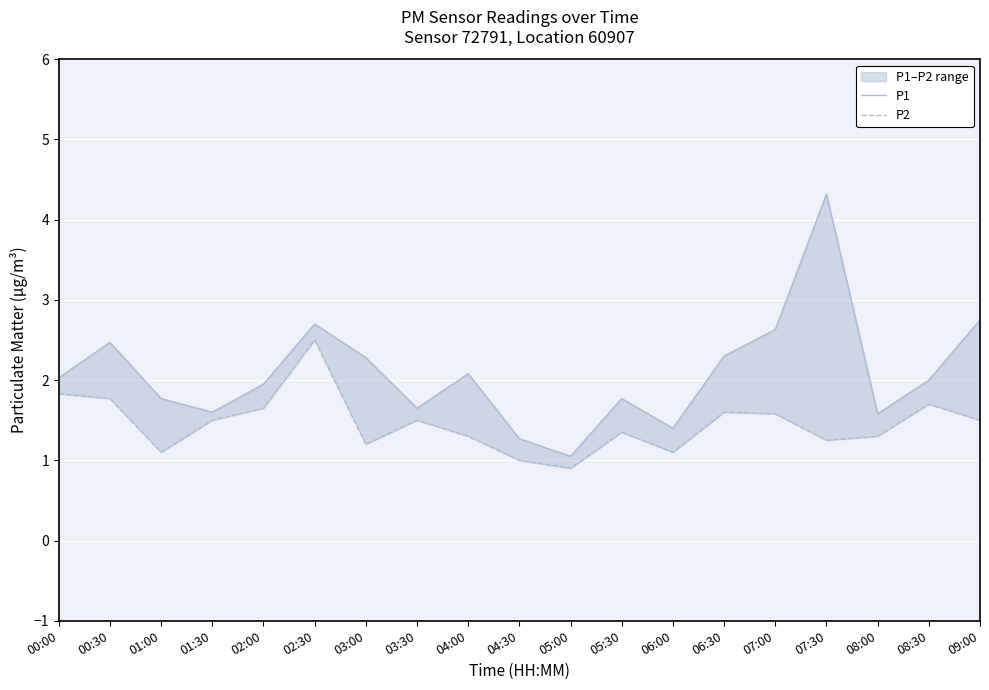

The P1 series shows 0.8 at 08:00. True or false?

False